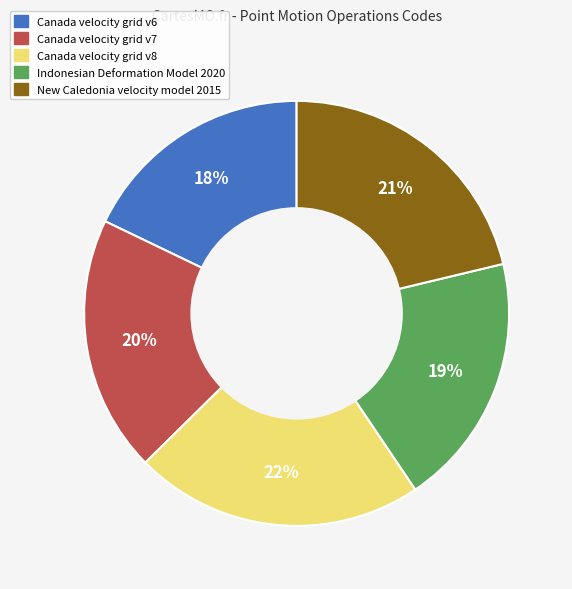

Which category has the smallest portion of the pie?

Canada velocity grid v6